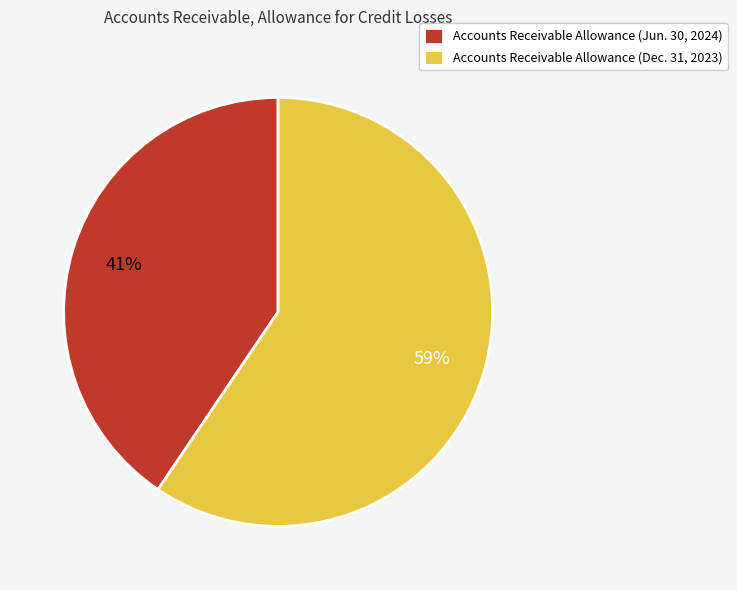

Is it true that Accounts Receivable Allowance (Jun. 30, 2024) is 50% of the pie?

False